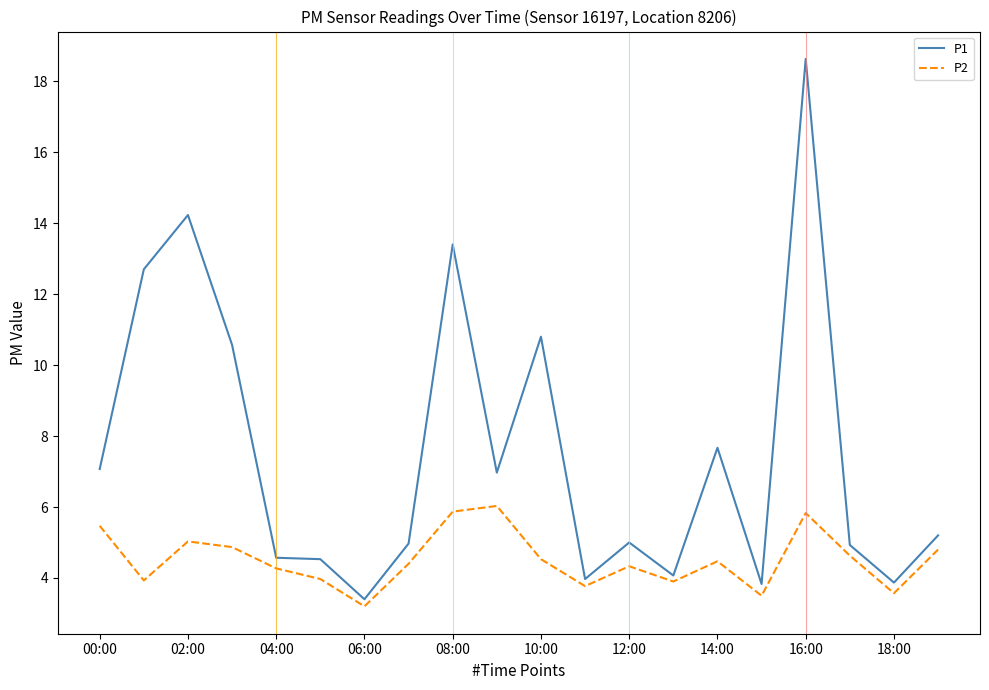

What are all the series names shown in the legend?

P1, P2